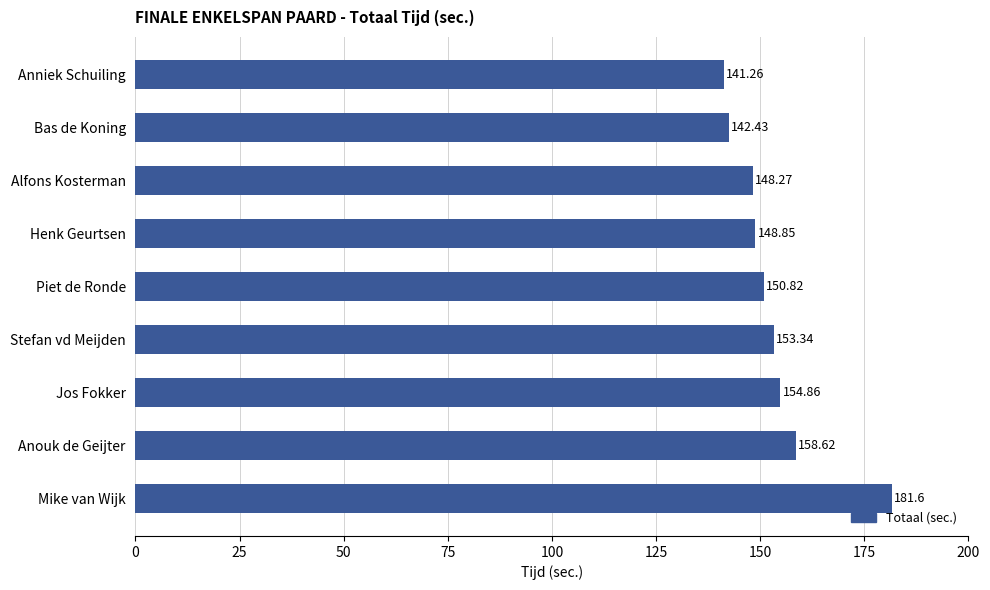

Rank the categories by value from highest to lowest.

Mike van Wijk, Anouk de Geijter, Jos Fokker, Stefan vd Meijden, Piet de Ronde, Henk Geurtsen, Alfons Kosterman, Bas de Koning, Anniek Schuiling